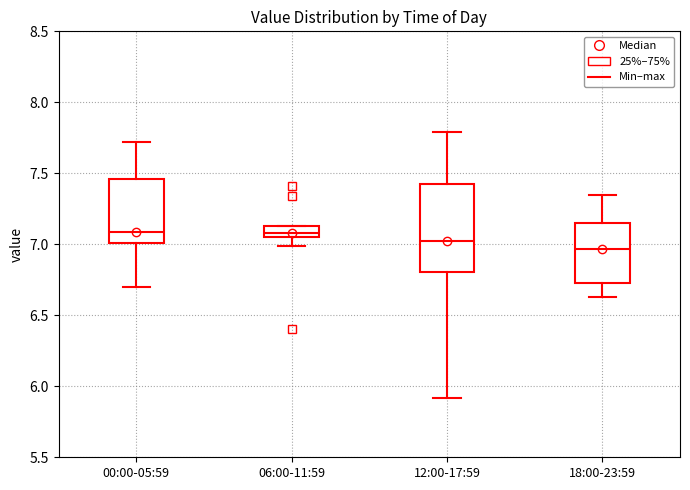

Which box's median line is the lowest?

18:00-23:59